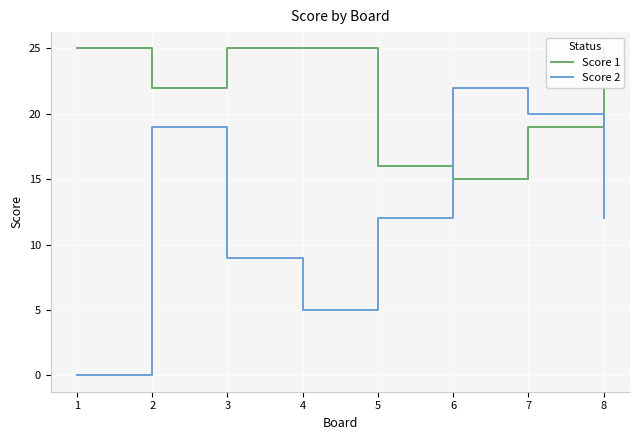

Rank the series at 2 from highest to lowest value.

Score 1, Score 2